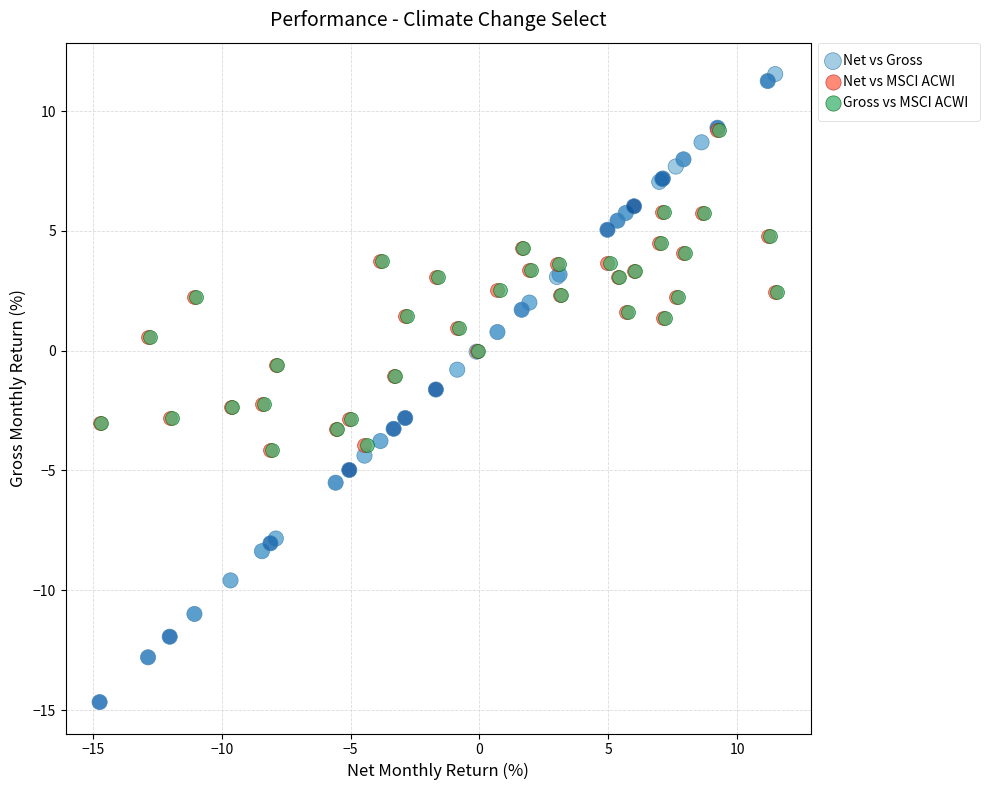

Which series has the largest Y range (max minus min)?

Net vs Gross